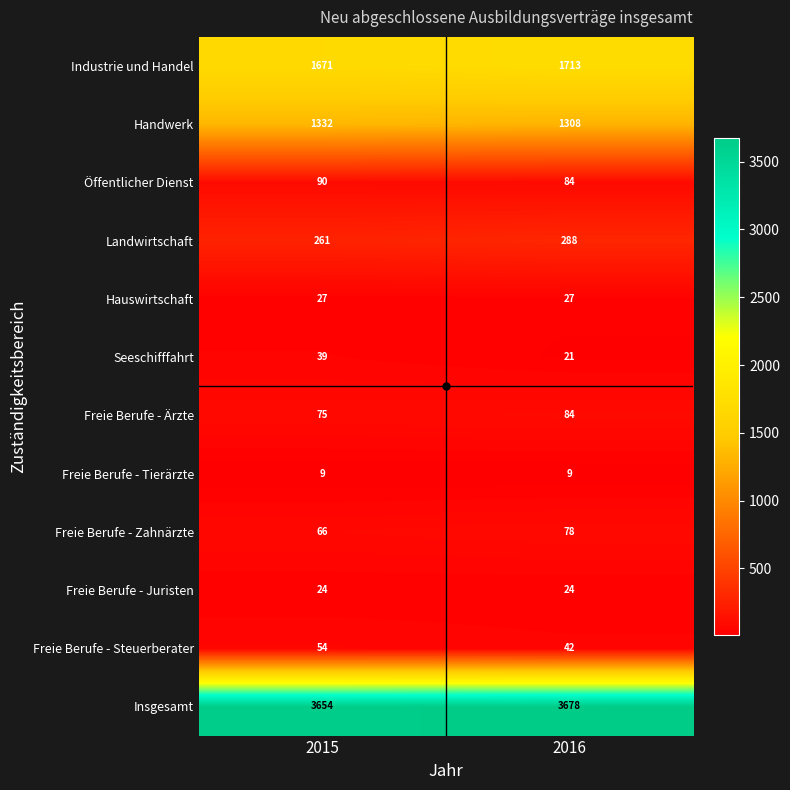

List the series in order of their peak value, highest first.

Insgesamt, Industrie und Handel, Handwerk, Landwirtschaft, Öffentlicher Dienst, Freie Berufe - Ärzte, Freie Berufe - Zahnärzte, Freie Berufe - Steuerberater, Seeschifffahrt, Hauswirtschaft, Freie Berufe - Juristen, Freie Berufe - Tierärzte